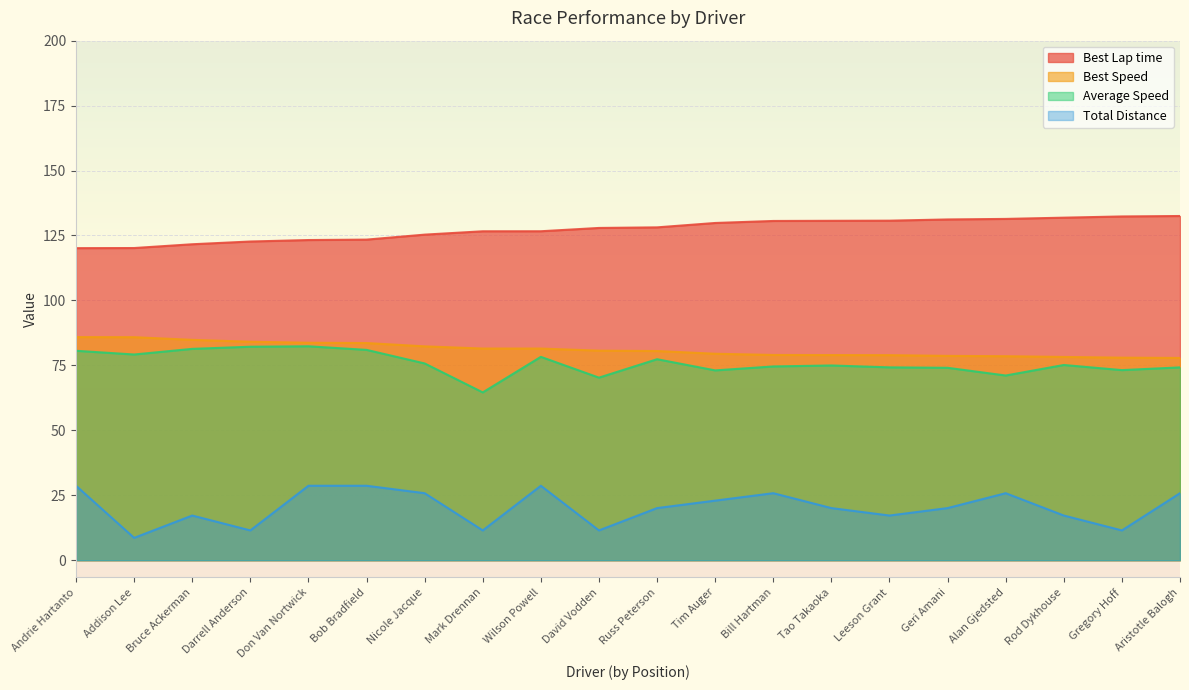

Is it true that Average Speed equals 113.2 at Tim Auger?

False